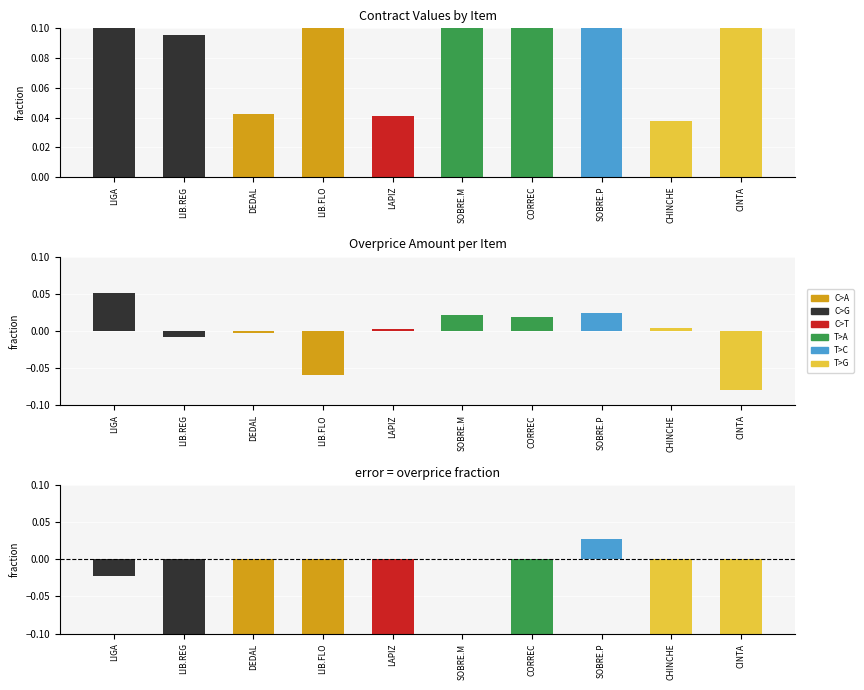

What is the average value of the contracts.items.unit.value.overpriceMxIMSS series?

-3.6